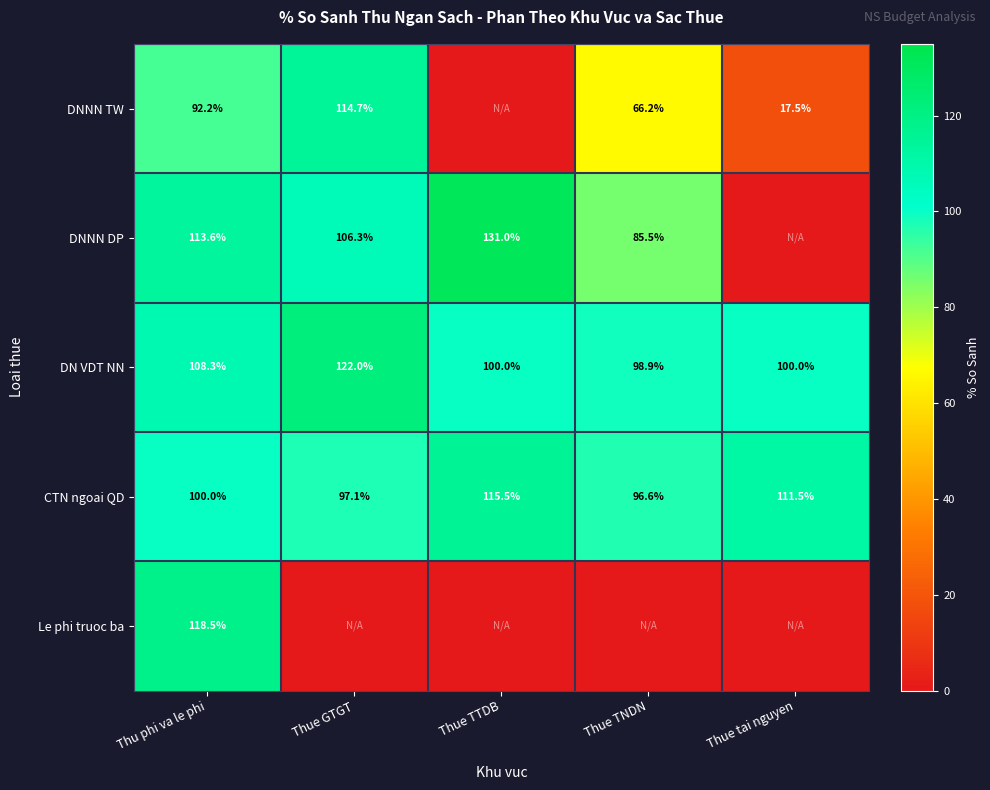

List the labels in order of CTN ngoai QD value, smallest first.

Thue TNDN, Thue GTGT, Thu phi va le phi, Thue tai nguyen, Thue TTDB